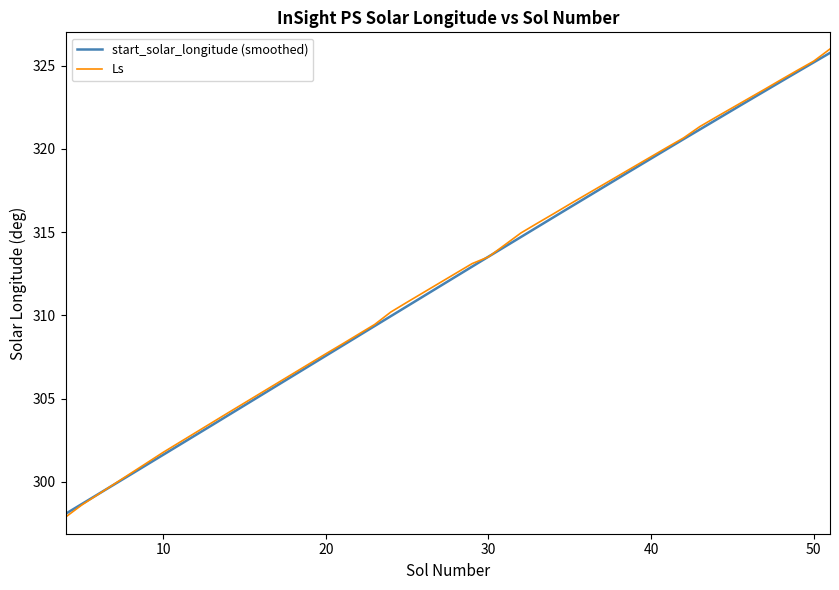

What is the lowest value of the Ls series?

297.9